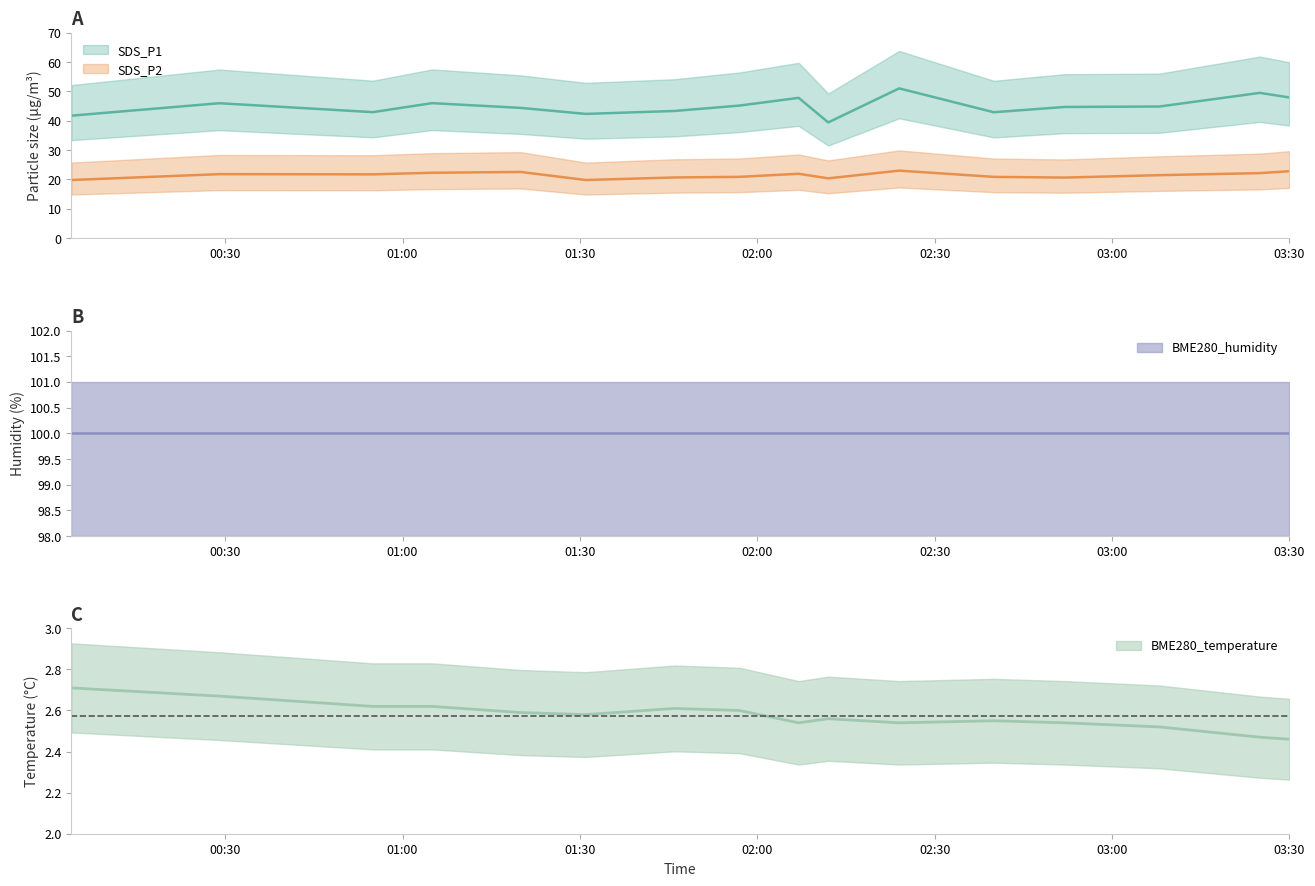

True or false: BME280_temperature and SDS_P1 intersect in this chart.

False